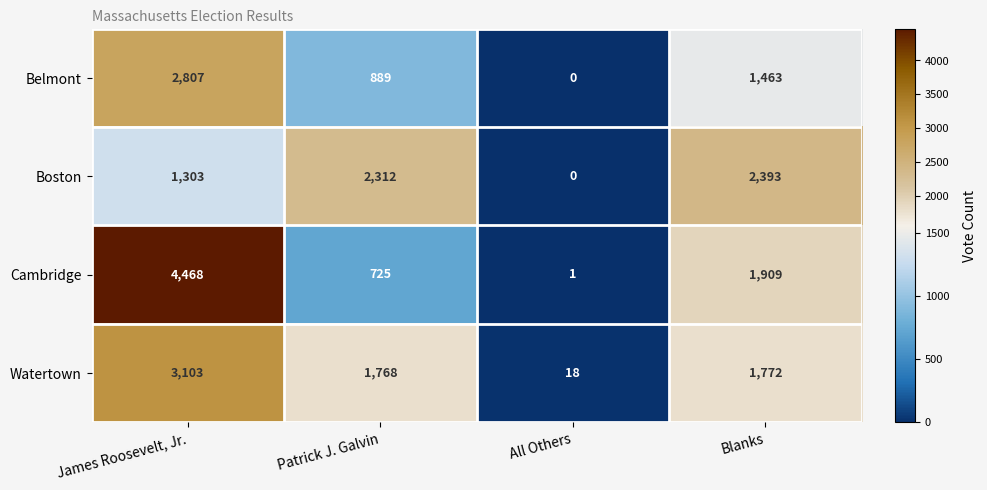

How many values in Belmont are above zero?

3